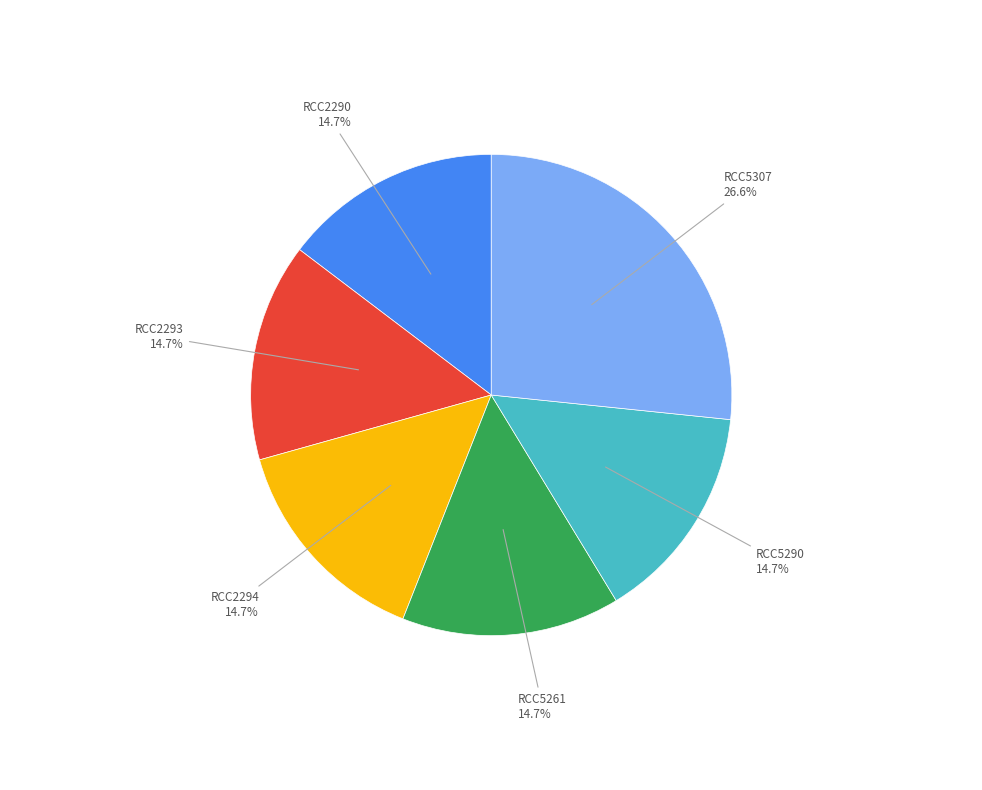

Count the number of slices in the pie.

6